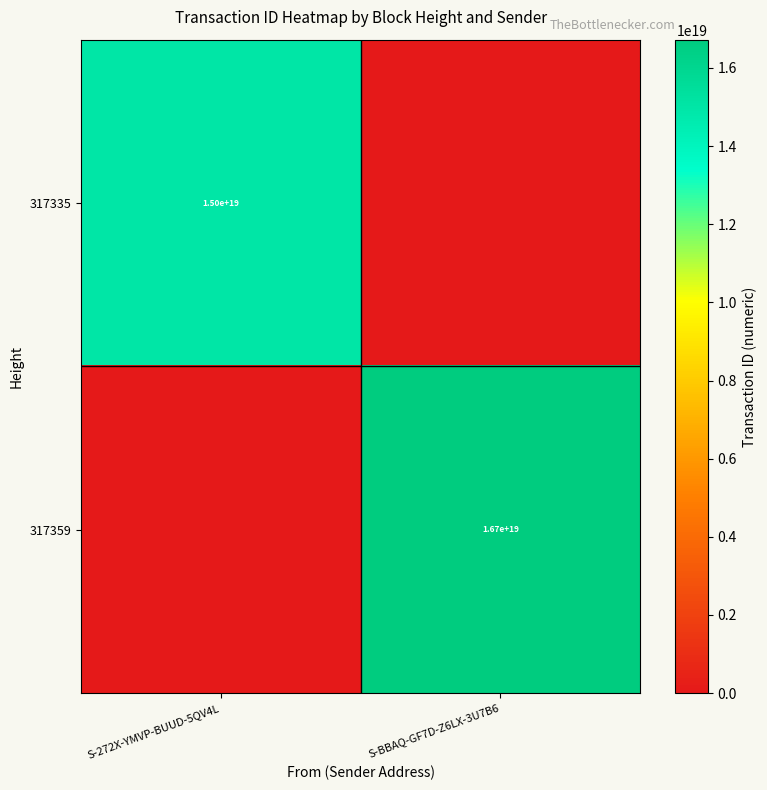

True or false: 317335 has a value of 15000000000000000000 at S-272X-YMVP-BUUD-5QV4L.

True